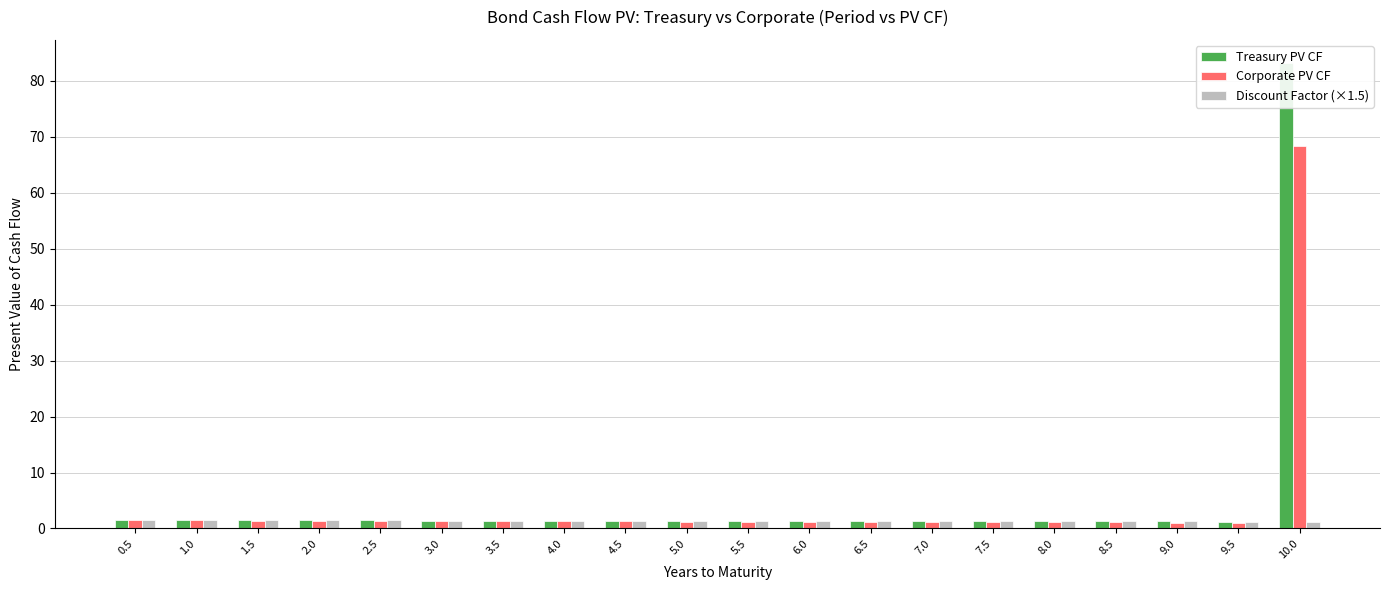

What is the lowest value of the Discount Factor (×1.5) series?

1.2